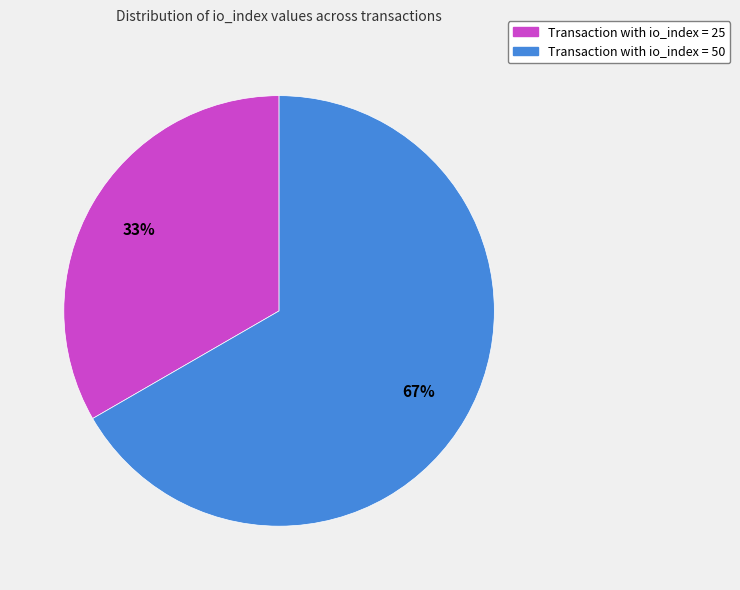

Which slice represents more than half of the pie?

Transaction with io_index = 50